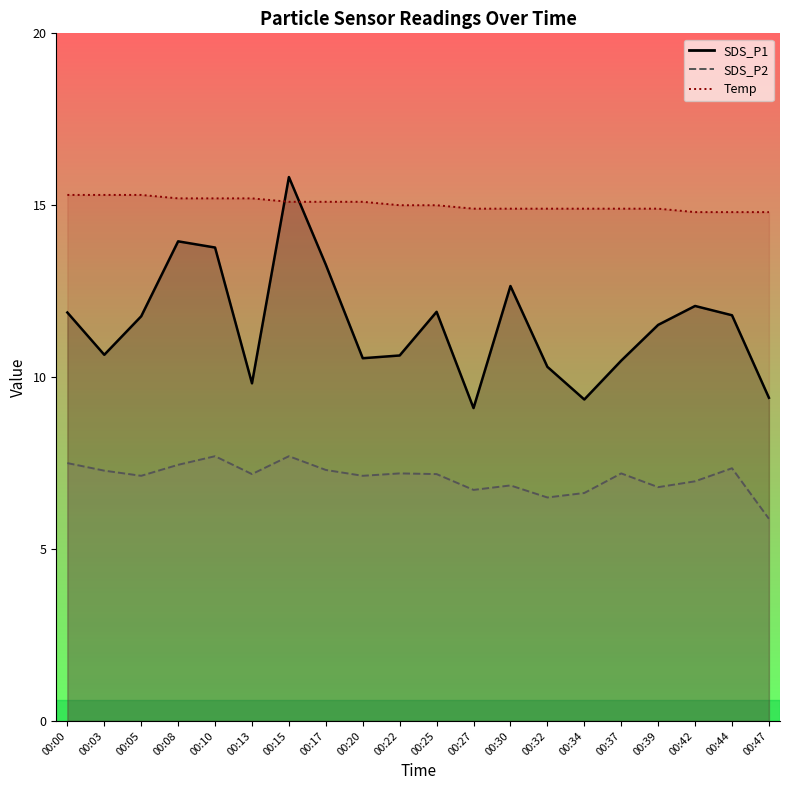

List the series in order of their peak value, lowest first.

SDS_P2, Temp, SDS_P1